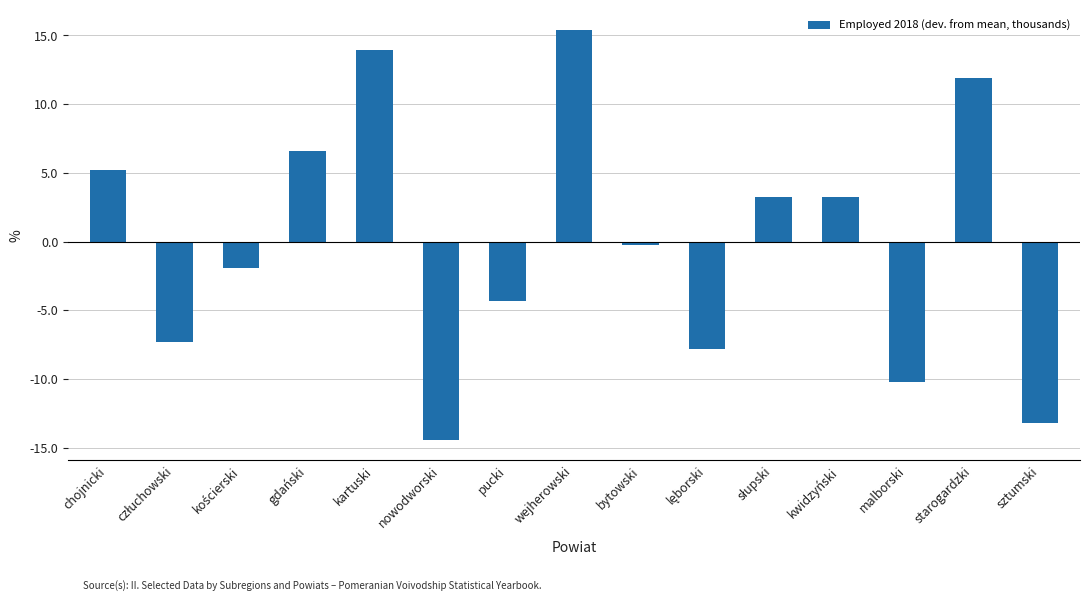

What is the minimum value shown in the chart?

-14.4